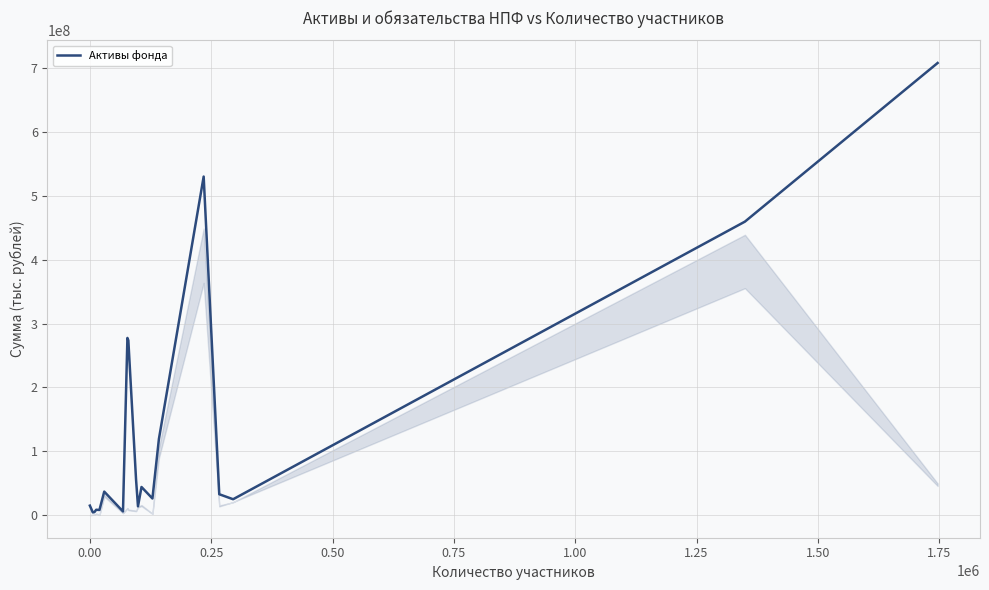

What is the greatest value displayed?

708340932.2